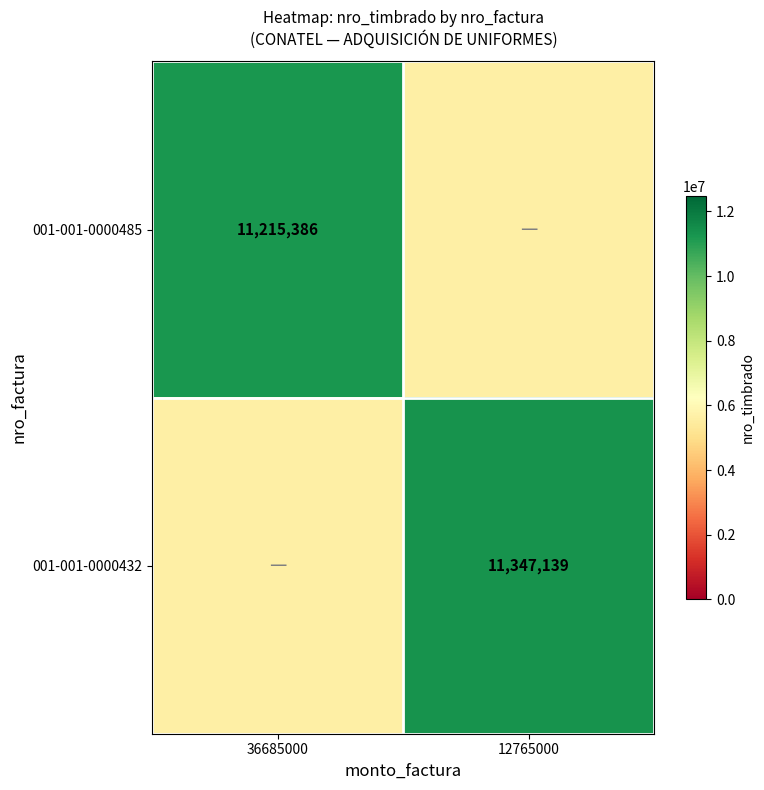

The value of 001-001-0000432 at 12765000 is 11347139. True or false?

True